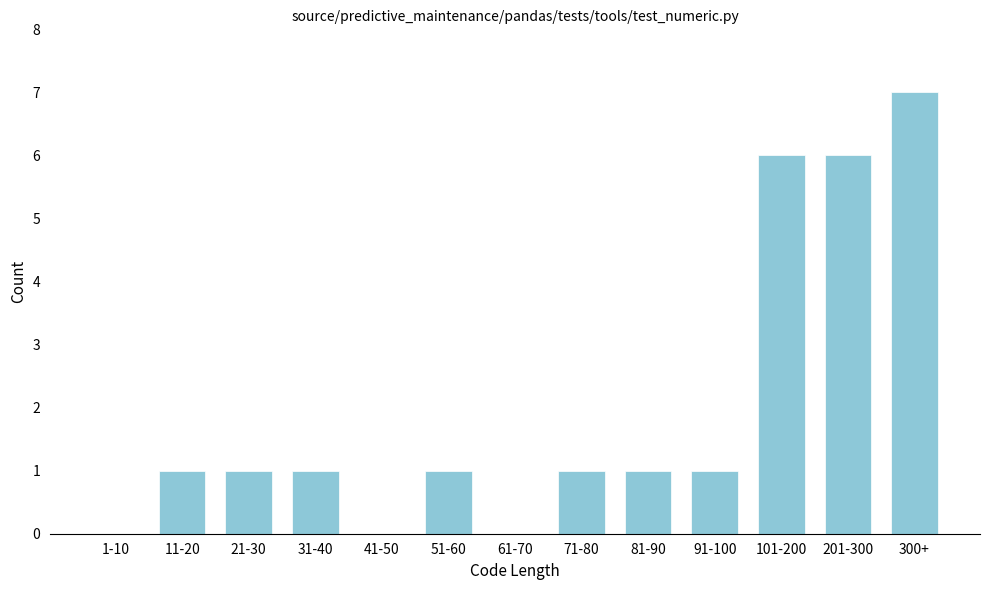

Reading right to left, list all the values displayed in this chart.

300+=7	201-300=6	101-200=6	91-100=1	81-90=1	71-80=1	61-70=0	51-60=1	41-50=0	31-40=1	21-30=1	11-20=1	1-10=0